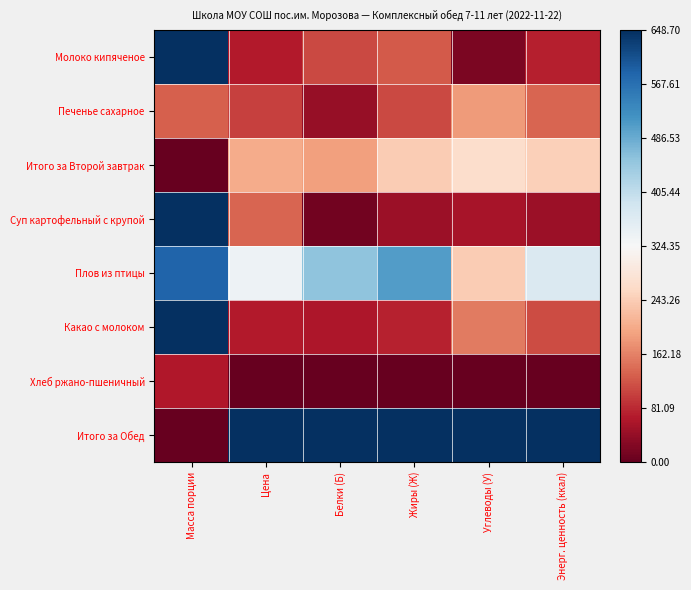

What is the spread (max minus min) of values at Энерг. ценность (ккал)?

2.0